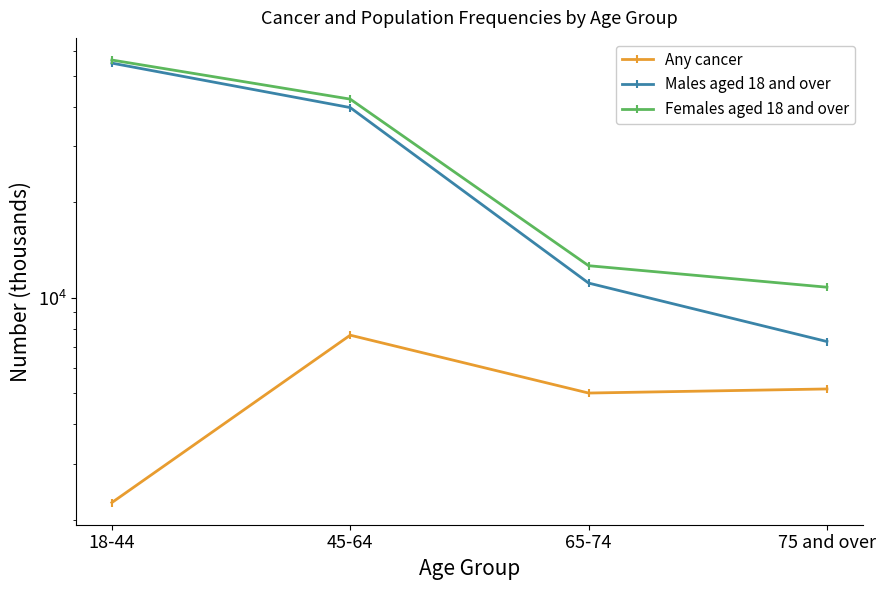

What is the total value across all series at 45-64?

89667